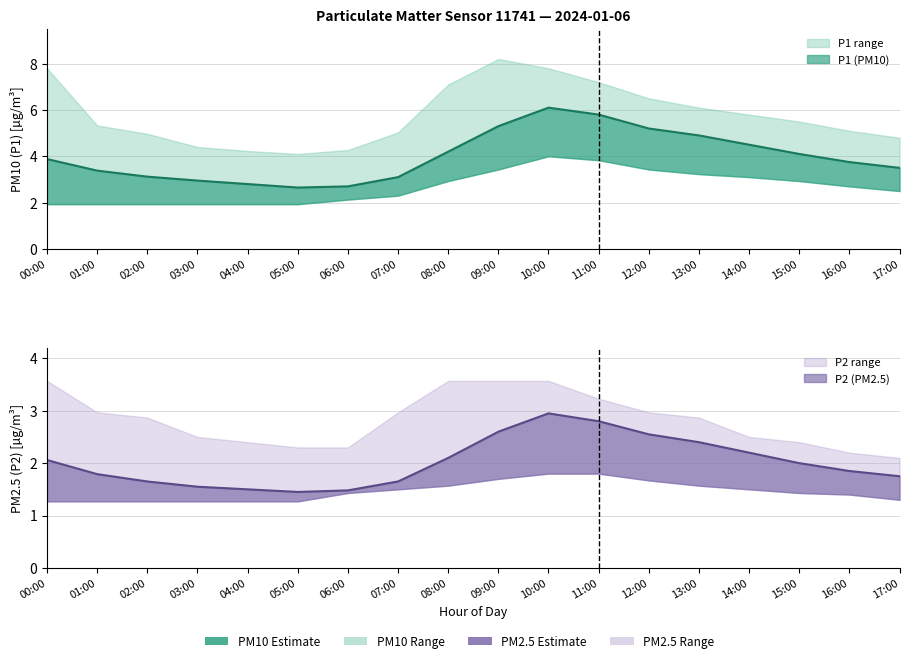

True or false: P1_upper and P1_lower cross at least once.

False